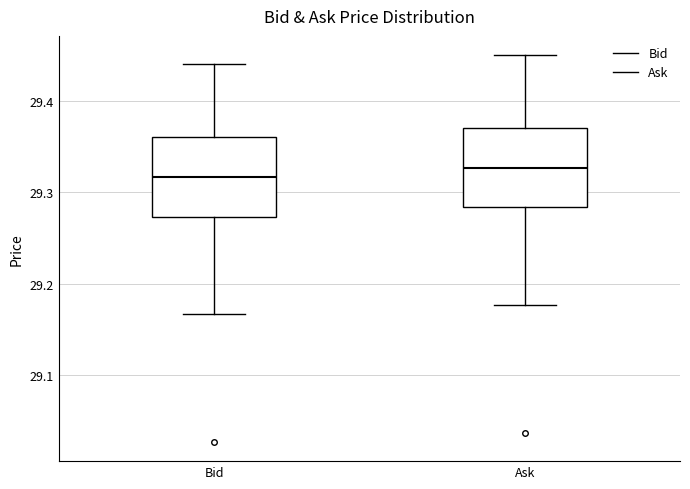

Reading left to right, read every box against the y-axis: the position of its median line, the range the box covers, and the ends of its whiskers. The values are not printed on the chart, so give them approximately, as read against the axis.

Bid: median 29.32, box 29.27 to 29.36, whiskers 29.17 to 29.44
Ask: median 29.33, box 29.28 to 29.37, whiskers 29.18 to 29.45